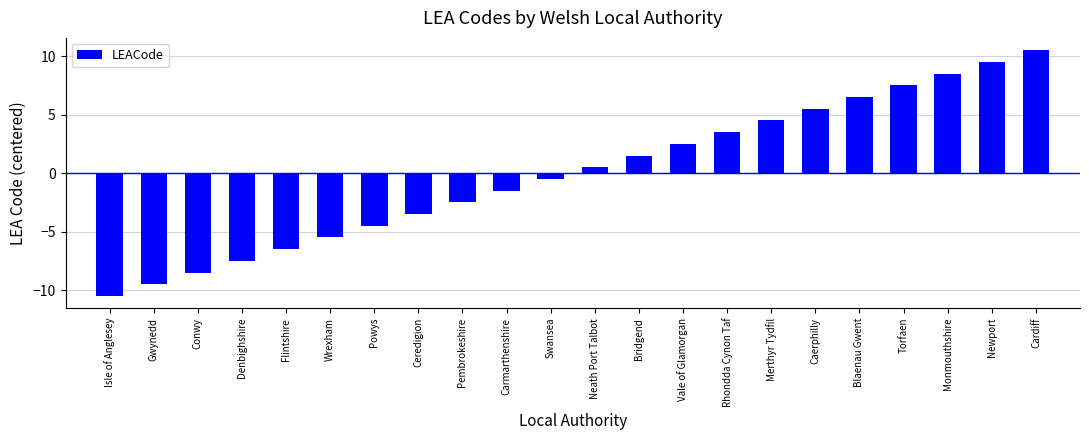

Rank the categories by value from highest to lowest.

Cardiff, Newport, Monmouthshire, Torfaen, Blaenau Gwent, Caerphilly, Merthyr Tydfil, Rhondda Cynon Taf, Vale of Glamorgan, Bridgend, Neath Port Talbot, Swansea, Carmarthenshire, Pembrokeshire, Ceredigion, Powys, Wrexham, Flintshire, Denbighshire, Conwy, Gwynedd, Isle of Anglesey